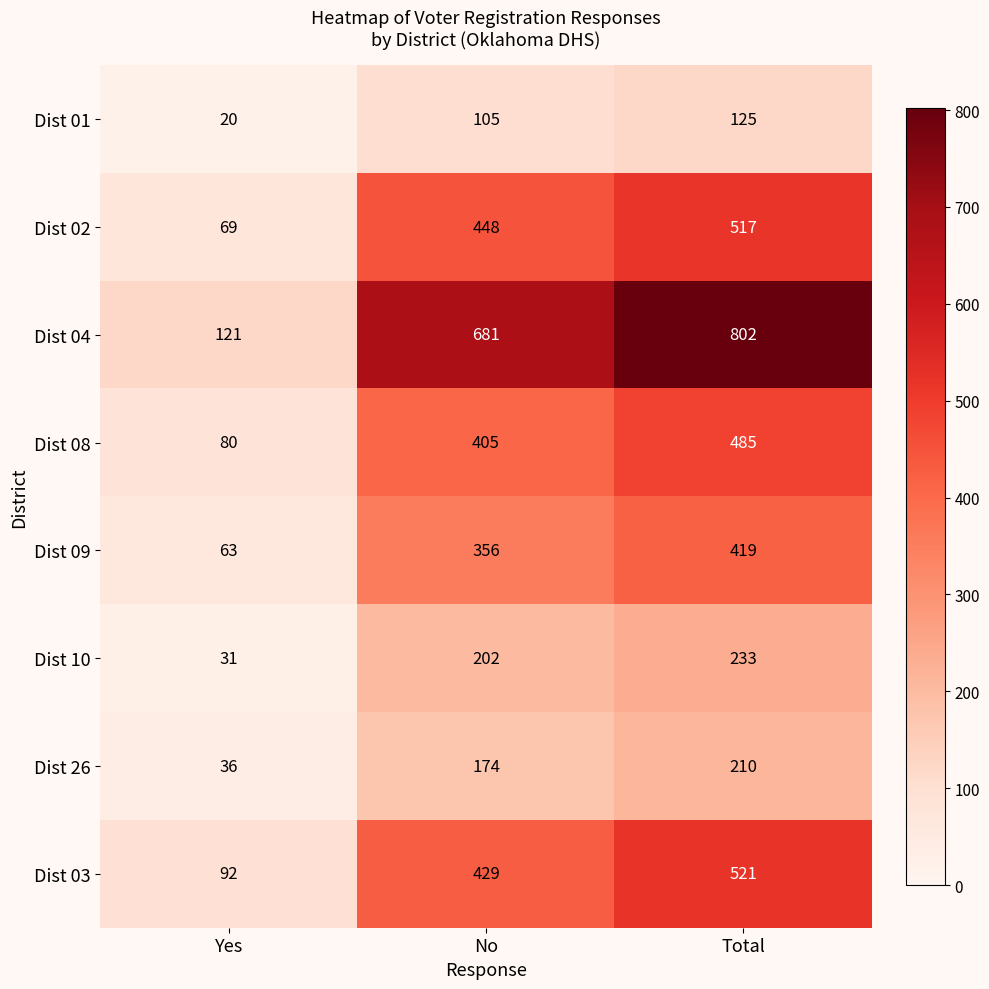

Between Yes and No, which series saw the biggest shift?

Dist 04